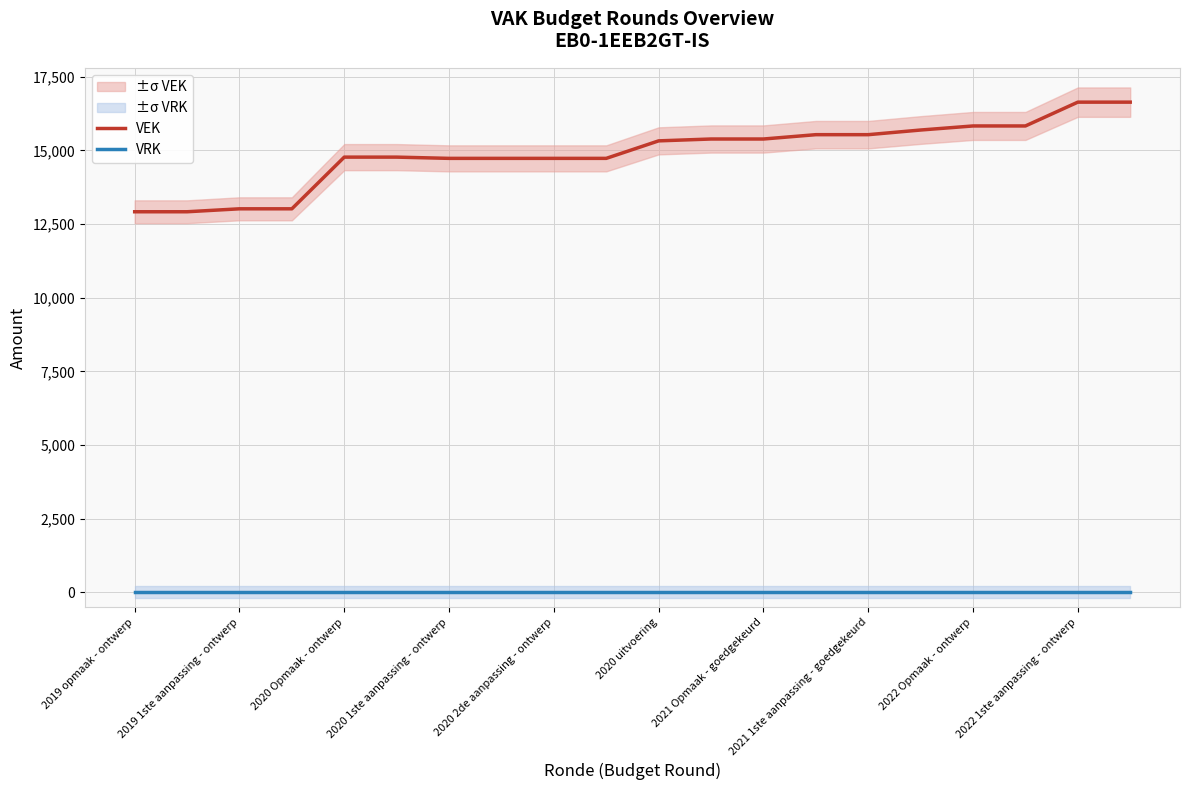

True or false: VEK and VRK cross at least once.

False